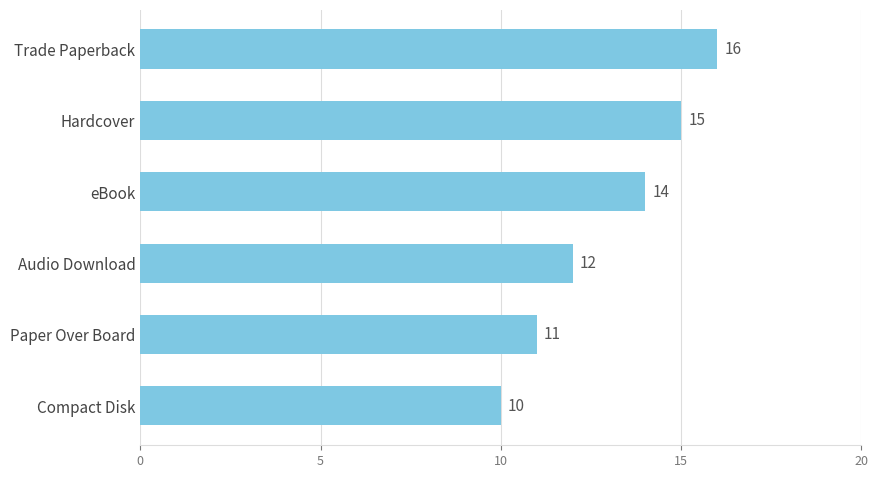

What is the difference between the maximum and minimum values?

6